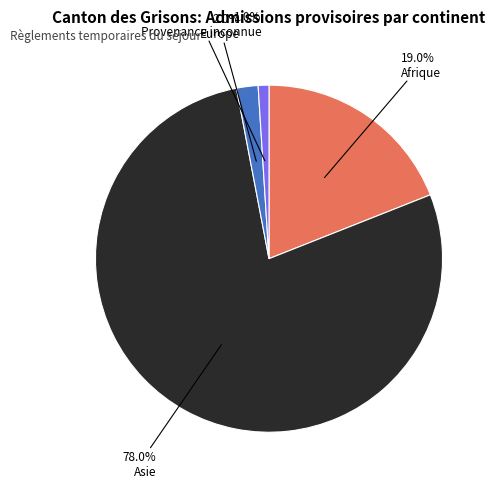

What is the smallest slice in the pie chart?

Provenance inconnue